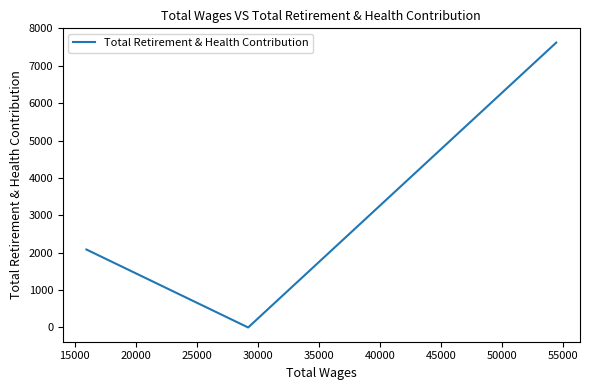

How many categories are shown in the chart?

3